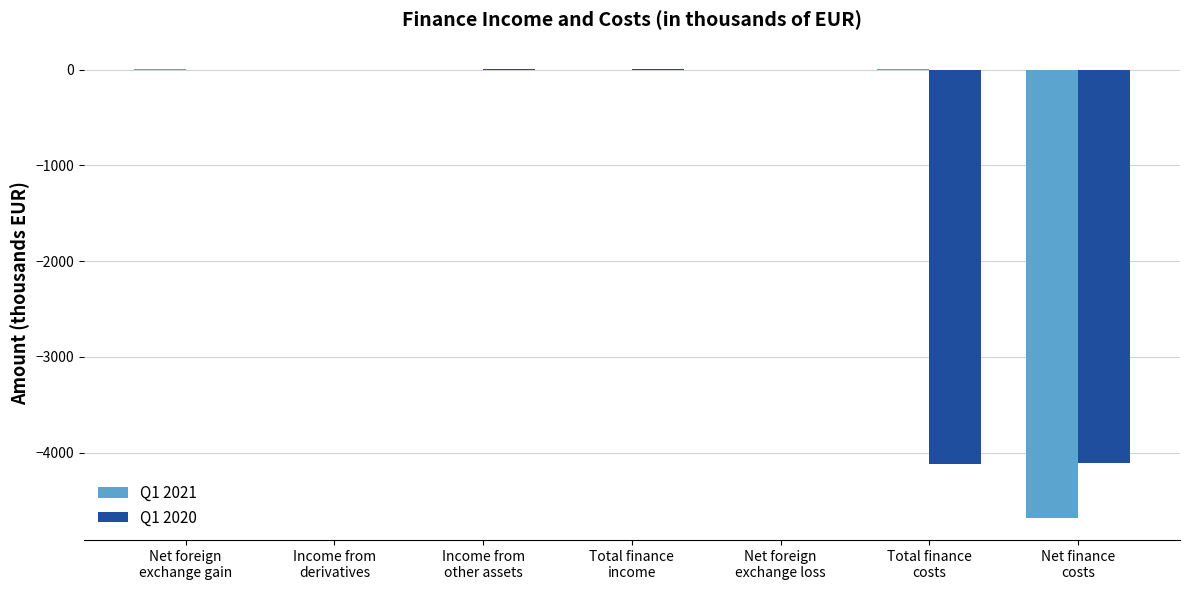

Which series has the largest total across all categories?

Q1 2021